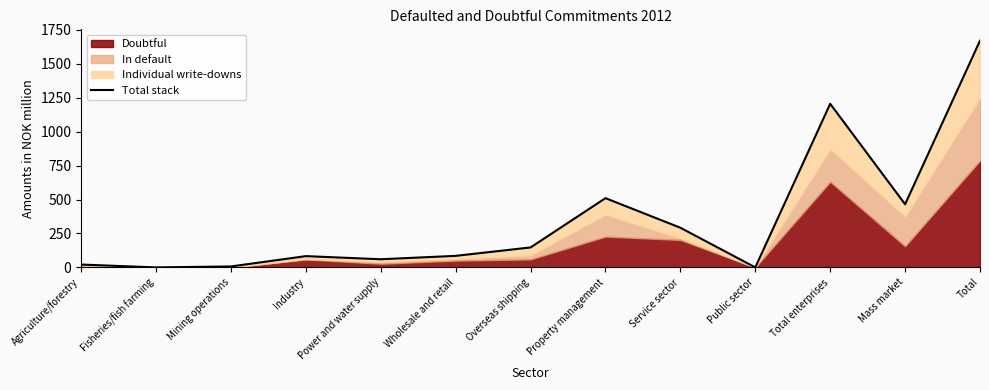

Where is the first local maximum?

Industry